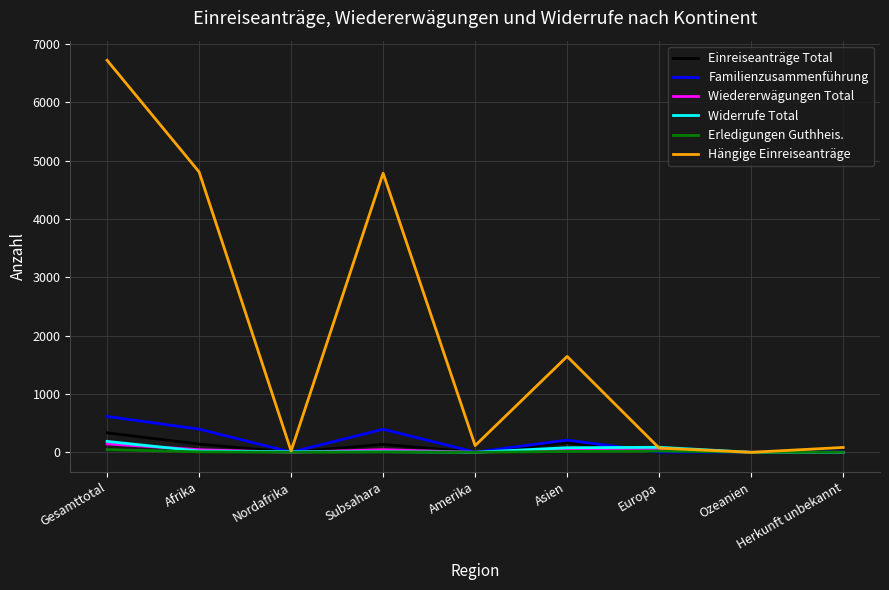

What is the average value of the Hängige Einreiseanträge series?

2028